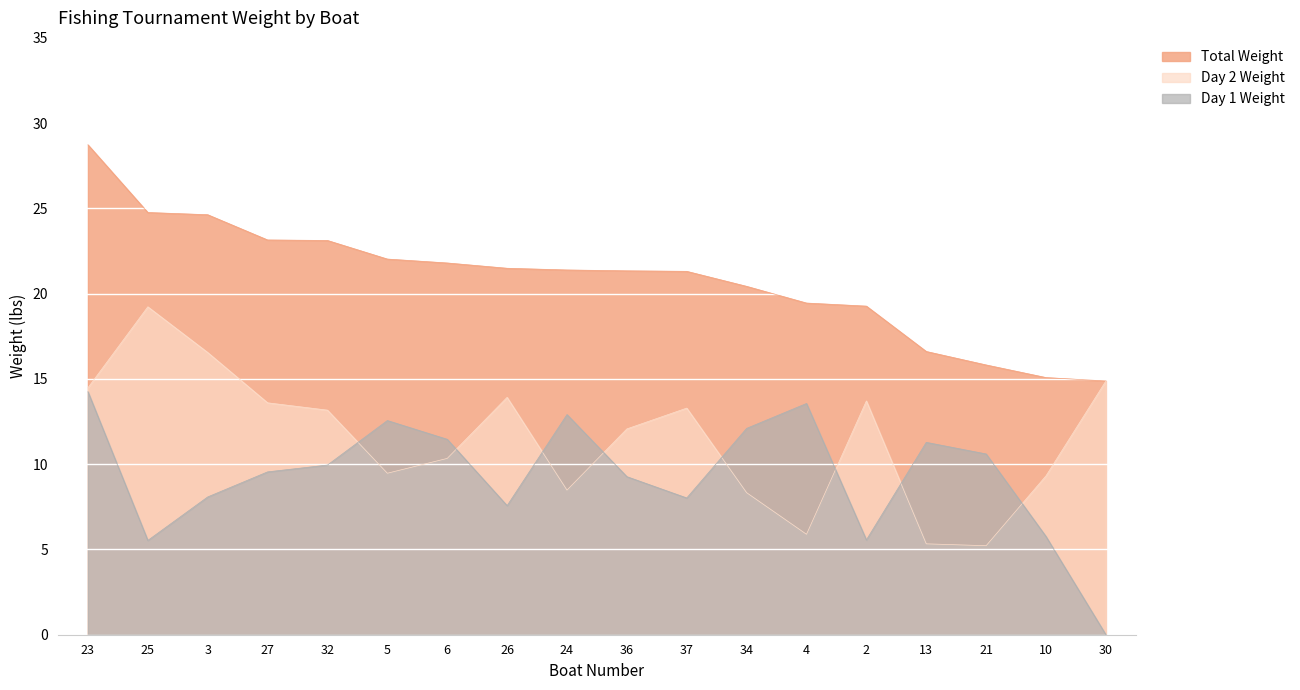

How many lines are shown in the chart?

3